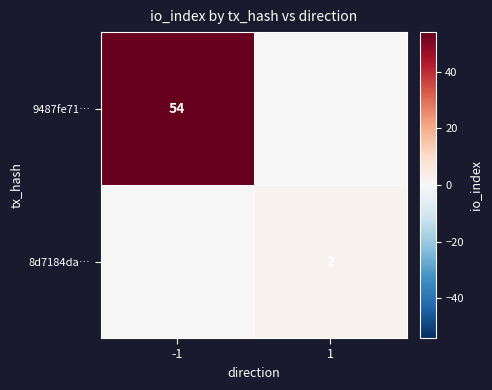

Is it true that 8d7184da… equals 0 at 1?

False